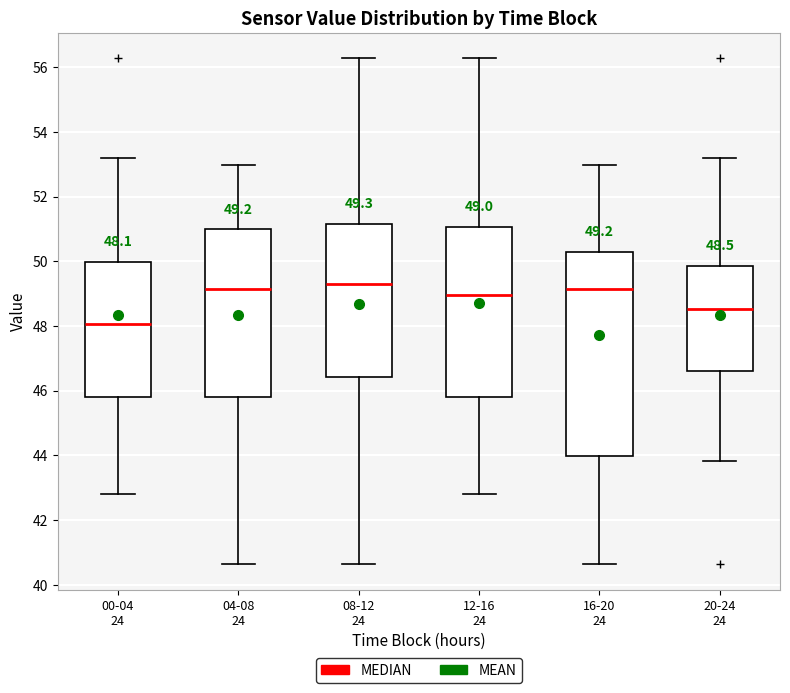

Which box is the tallest, from its lower edge to its upper edge?

16-20 24